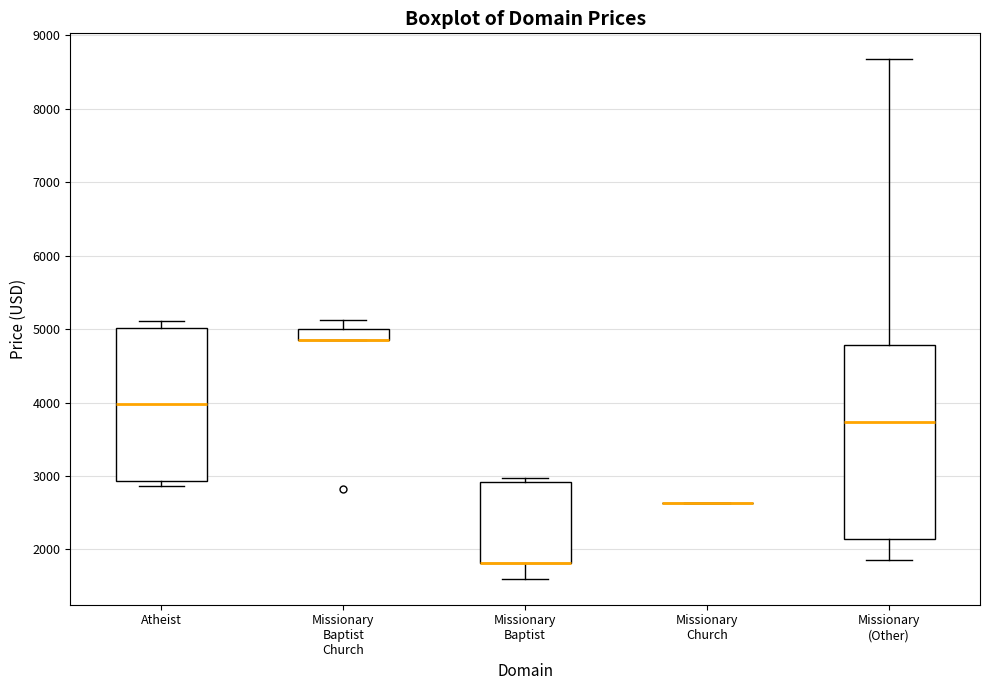

Reading left to right, read every box against the y-axis: the position of its median line, the range the box covers, and the ends of its whiskers. The values are not printed on the chart, so give them approximately, as read against the axis.

Atheist: median 4000, box 2900 to 5000, whiskers 2900 (just below the box's lower edge) to 5100
Missionary Baptist Church: median 4900 (drawn on the box's lower edge), box 4900 to 5000, whiskers 4900 to 5100
Missionary Baptist: median 1800 (drawn on the box's lower edge), box 1800 to 2900, whiskers 1600 to 3000
Missionary Church: box collapsed to a line at 2600, whiskers 2600 to 2600
Missionary (Other): median 3700, box 2100 to 4800, whiskers 1900 to 8700